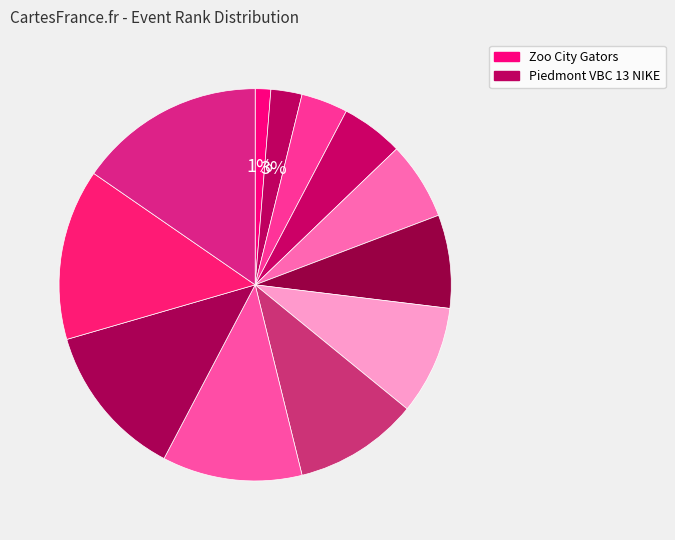

How many segments does this pie chart have?

12